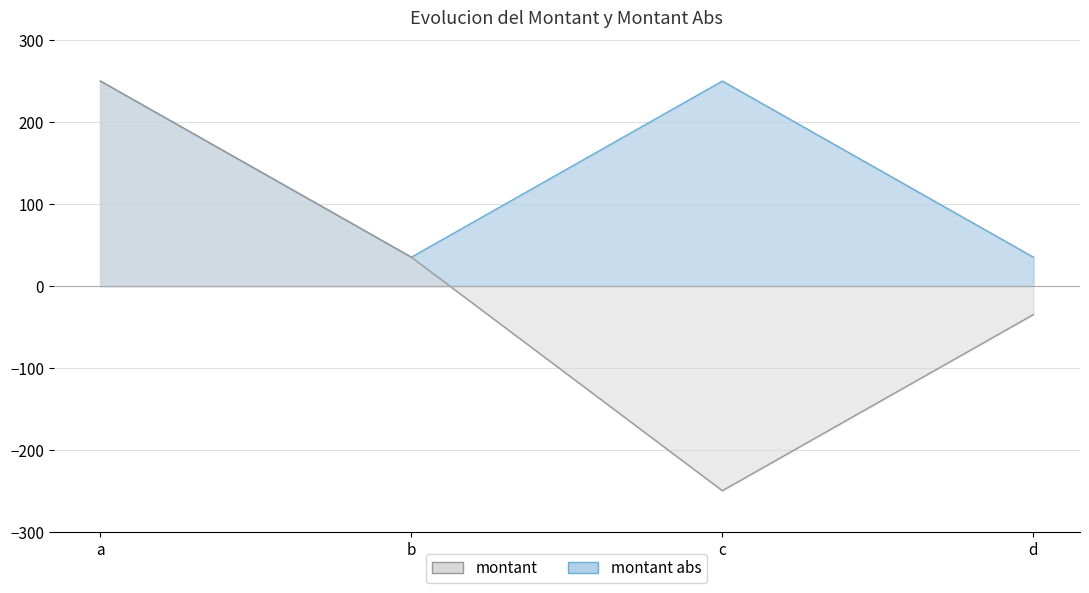

True or false: montant abs has more than 1 interior local peaks.

False